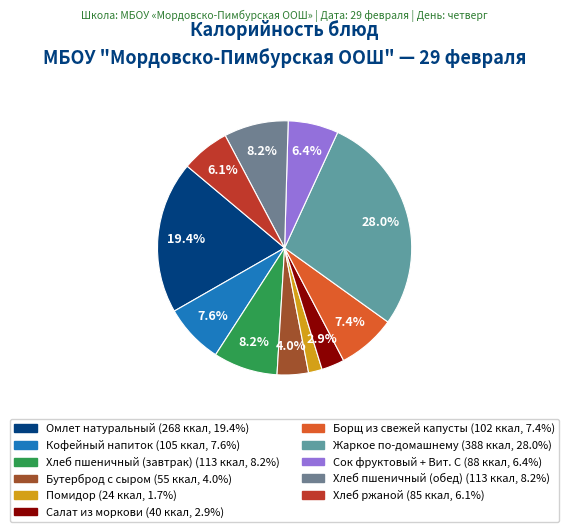

Combined, do Борщ из свежей капусты and Бутерброд с сыром account for over 50%?

No